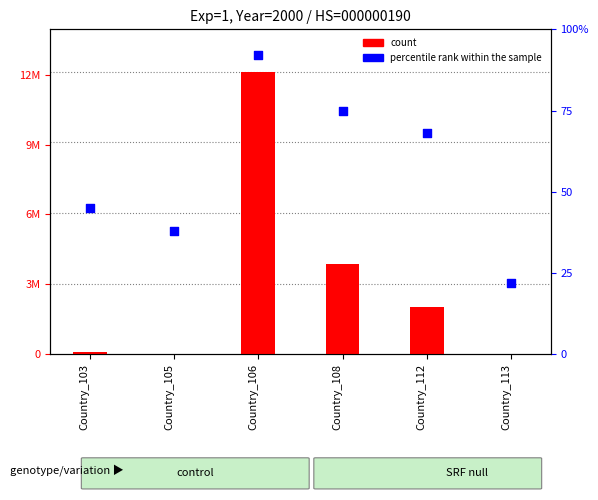

Which series has the largest Y range (max minus min)?

count